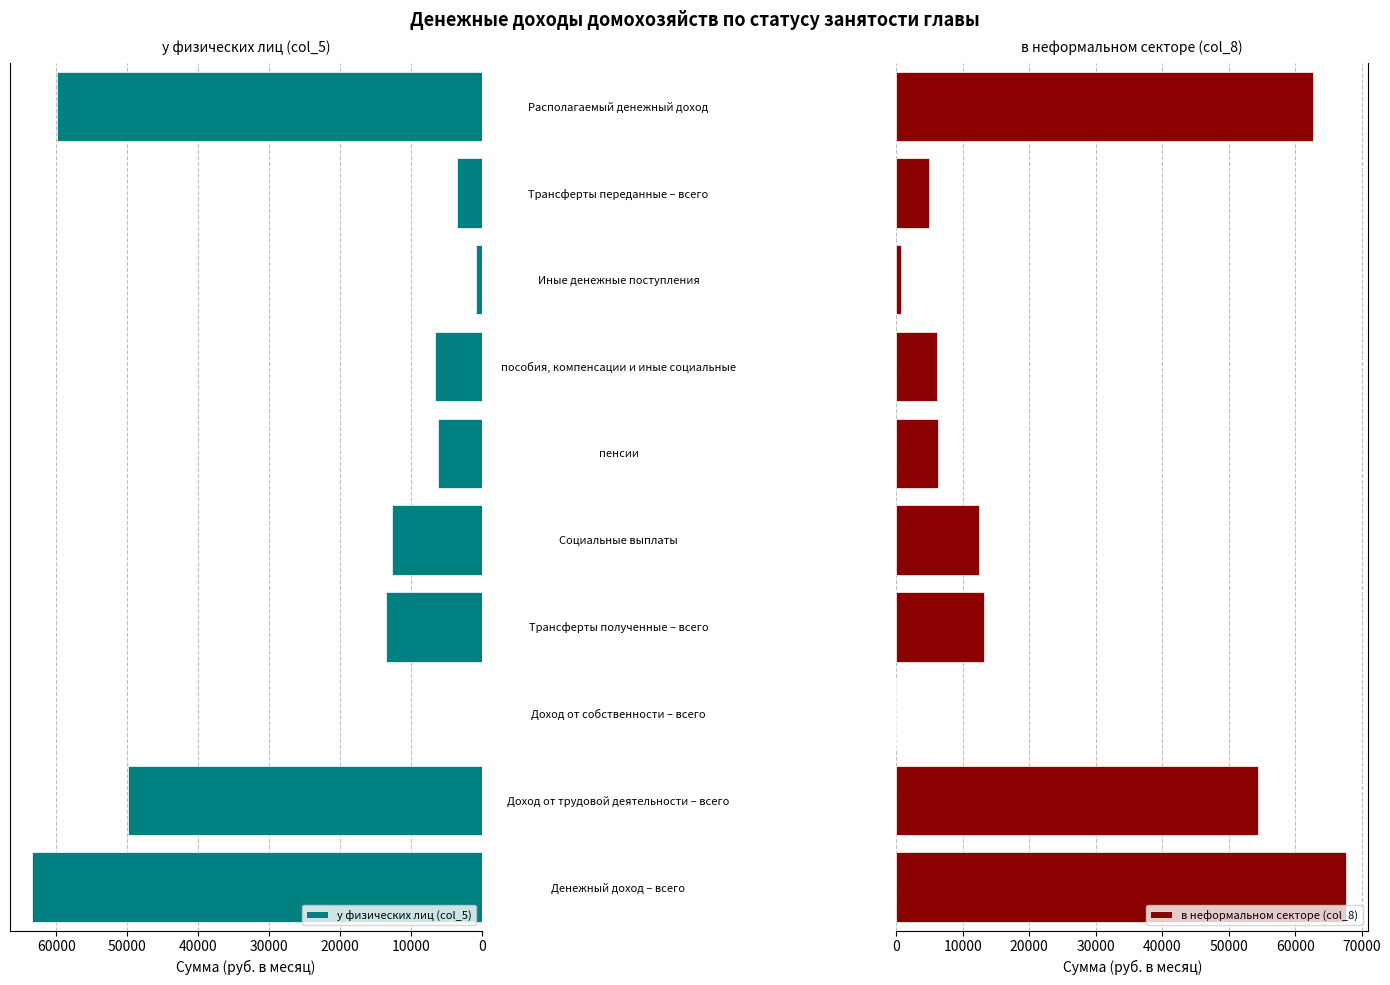

What is the difference between the second highest and second lowest values in the в неформальном секторе (col_8) series?

62018.0